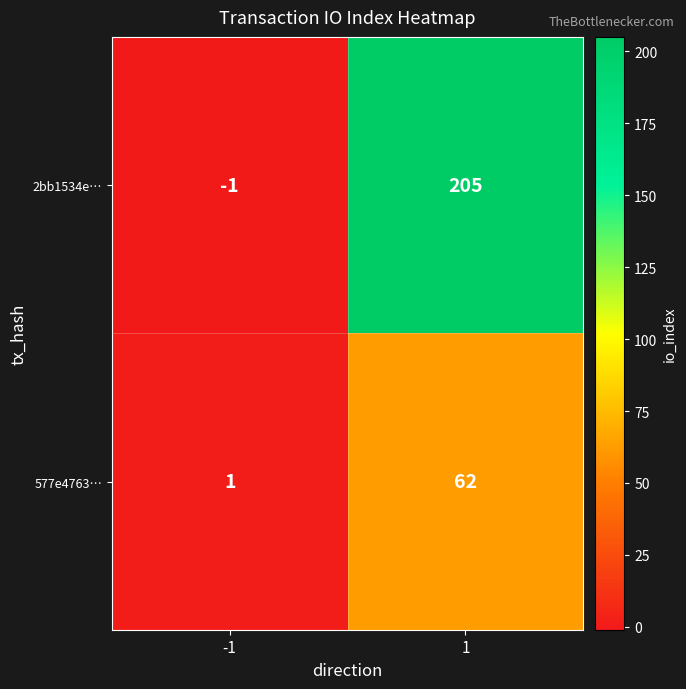

What is the sum of all 577e4763… values?

63